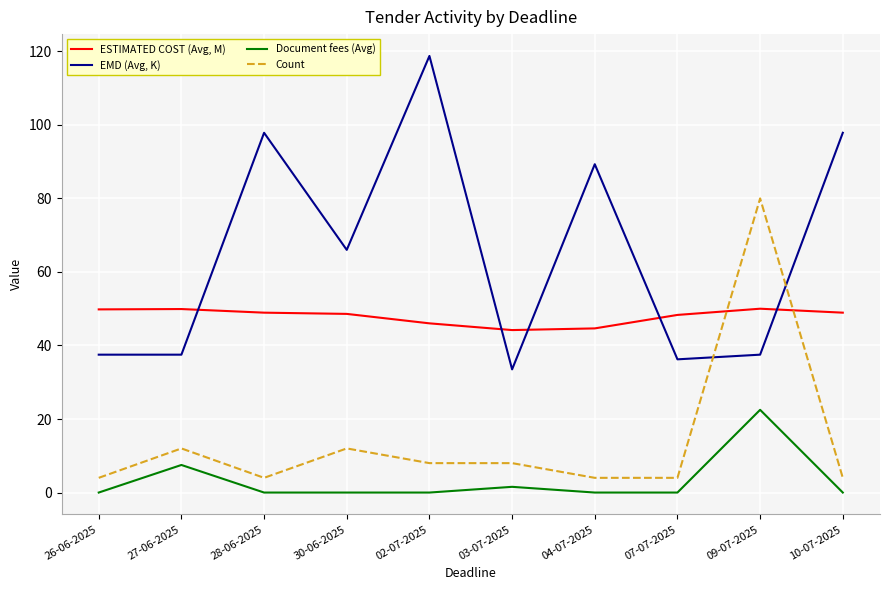

What is the average value of the Document fees (Avg) series?

3.2